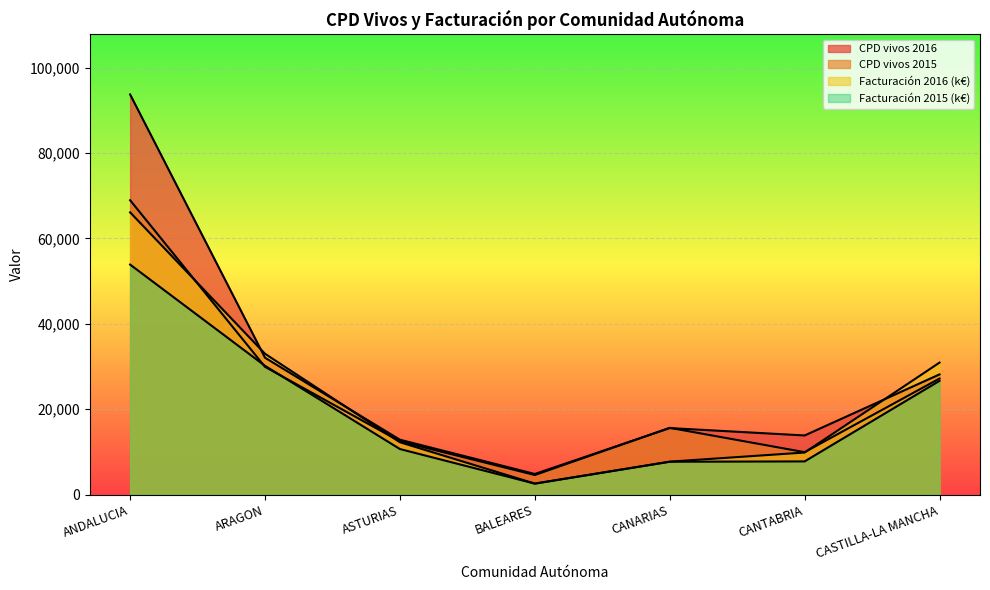

Is the value of CPD vivos 2015 at ANDALUCIA greater than the value of CPD vivos 2016 at ANDALUCIA?

No